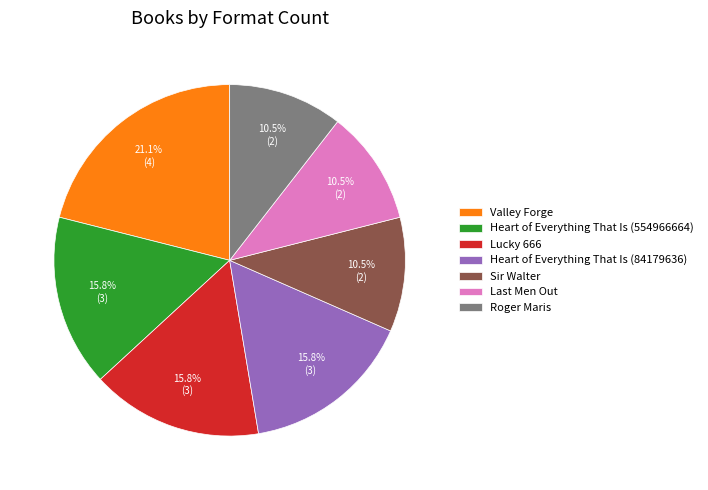

Which slice is the largest?

Valley Forge